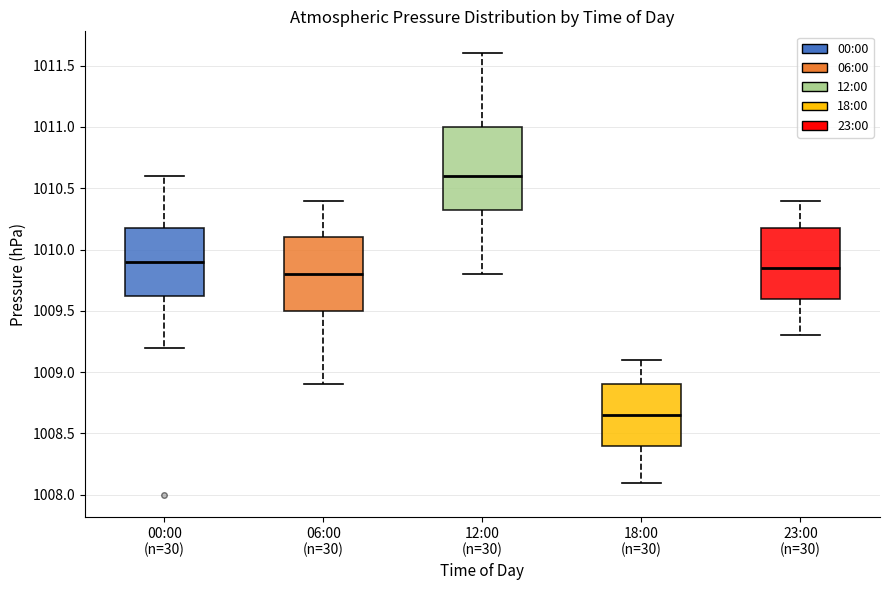

Which box's median line is the highest?

12:00 (n=30)